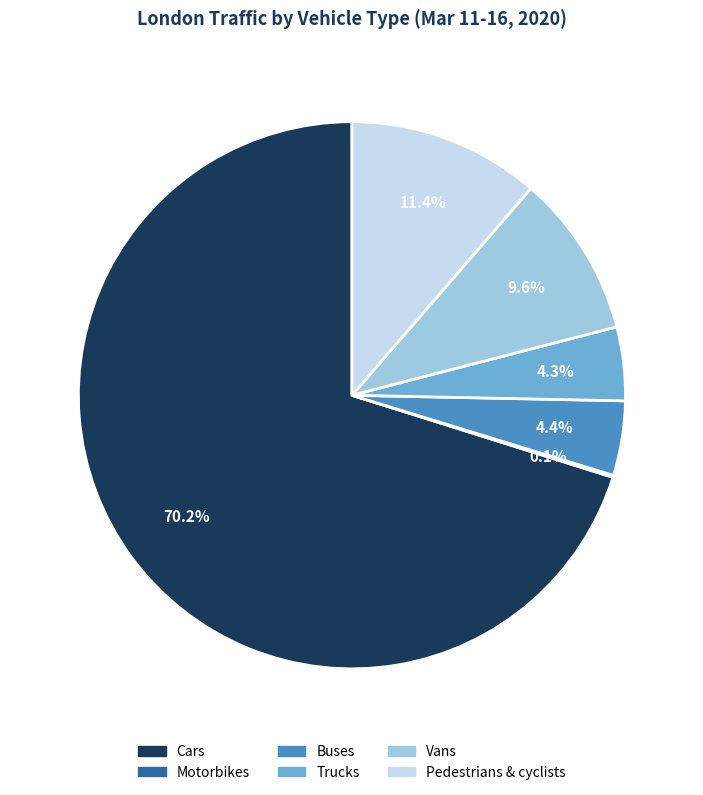

Is Pedestrians & cyclists the majority of the pie?

No